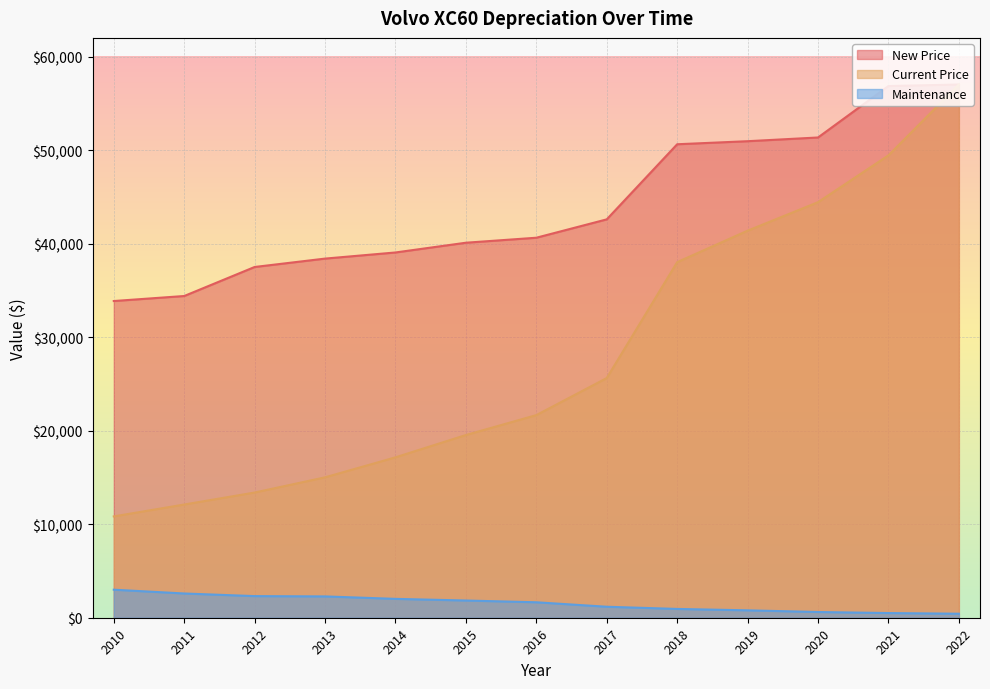

What is the maximum value for New Price?

57015